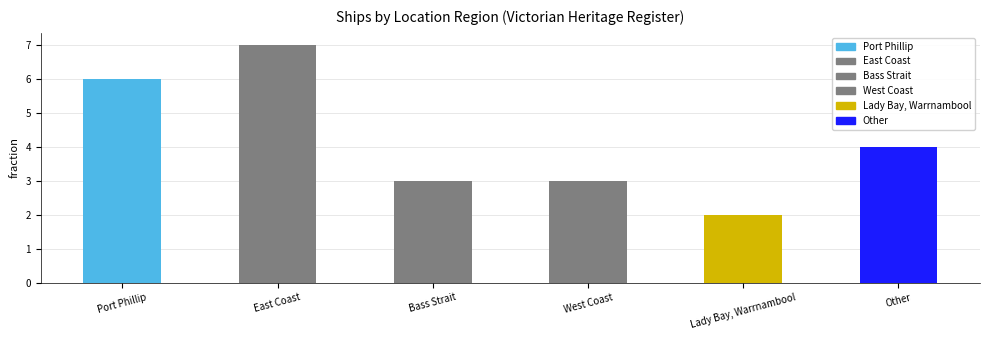

What value does the data have at Port Phillip?

6